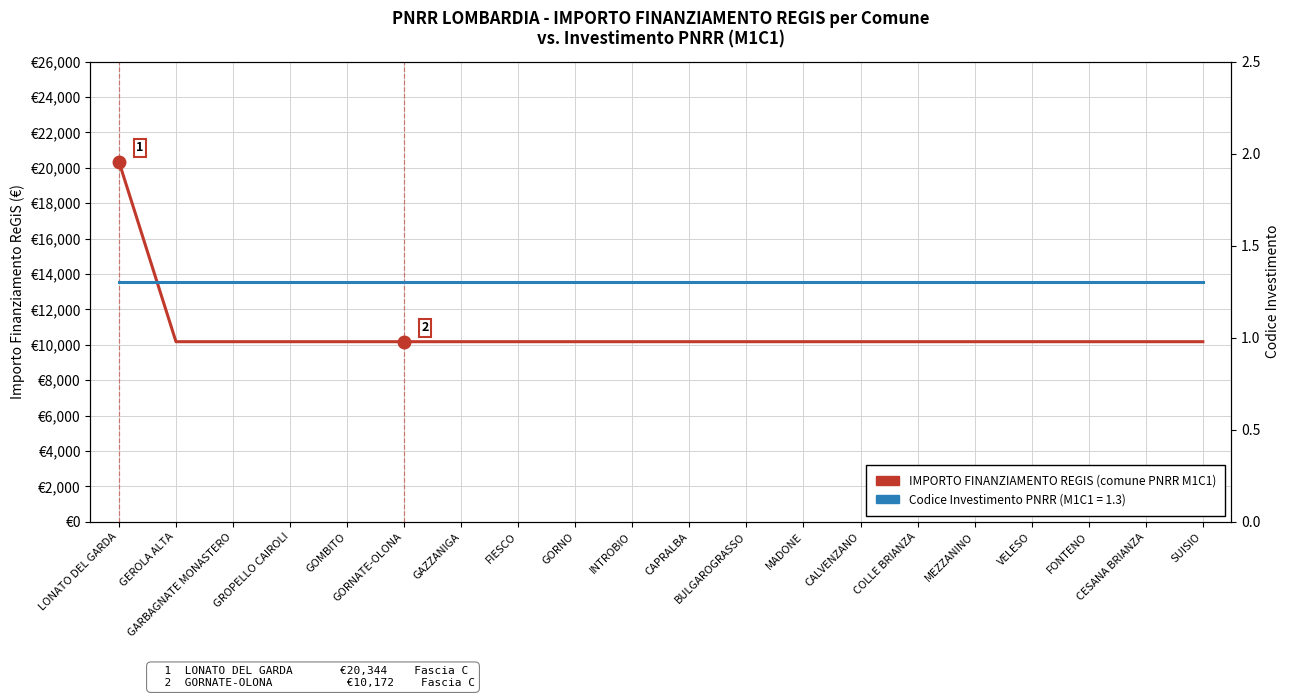

Count the number of data series in this chart.

2